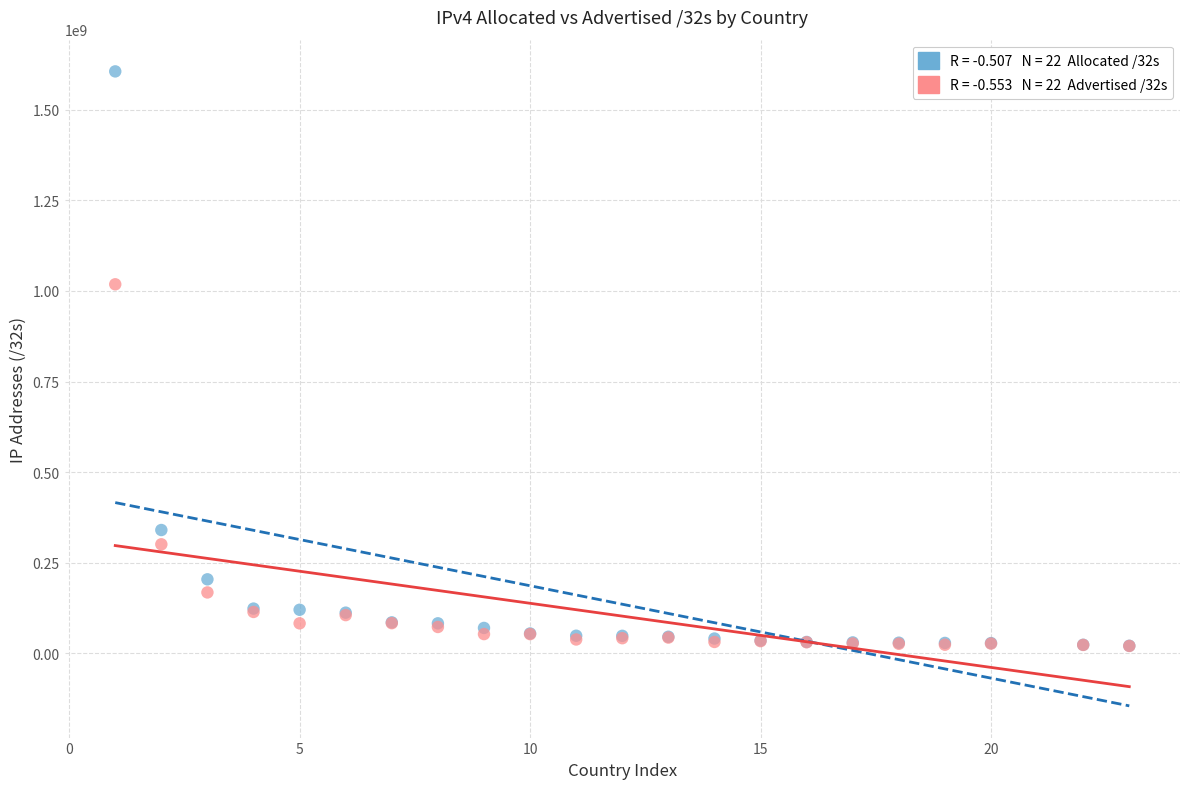

Across all series, what Y value is closest to 813138304?

1018327968